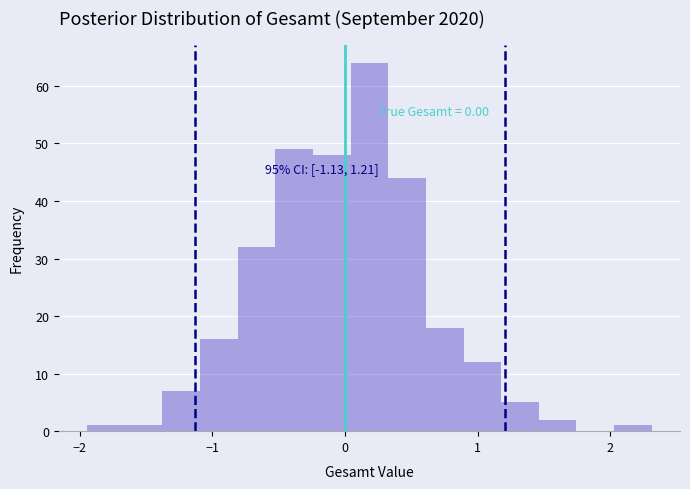

Around what value on the x-axis is the tallest bar? Give the approximate position of its centre, as read against the axis.

0.2